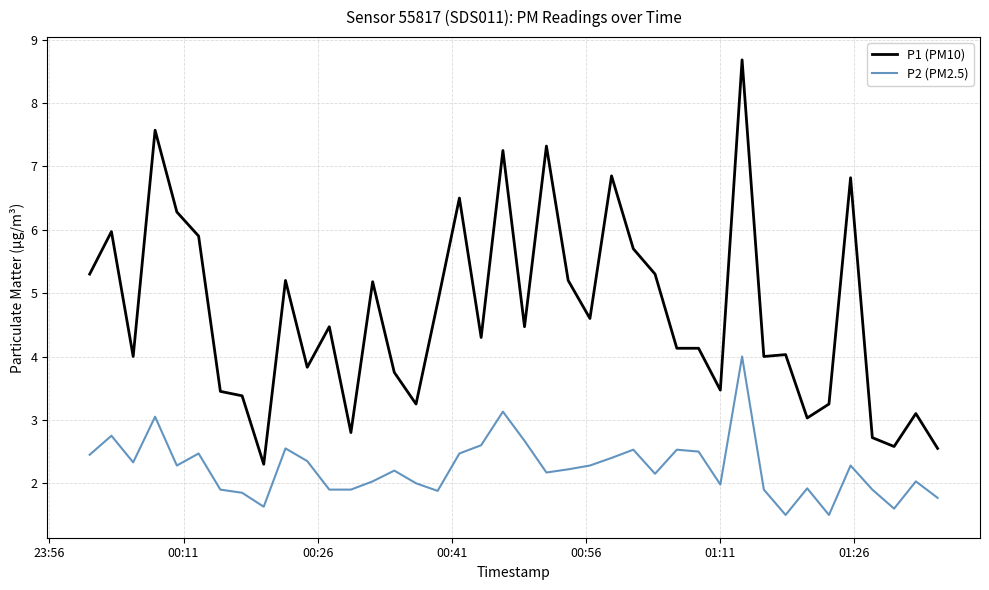

Which series has the largest total across all categories?

P1 (PM10)